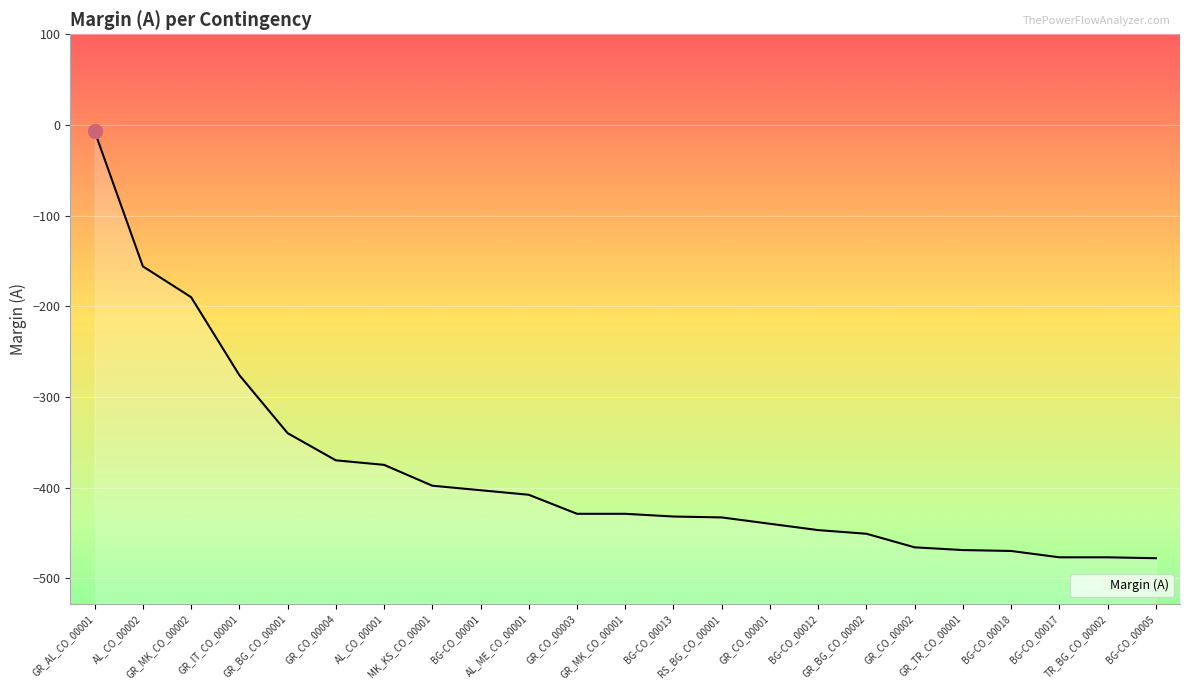

At which label is the value closest to -242?

GR_IT_CO_00001